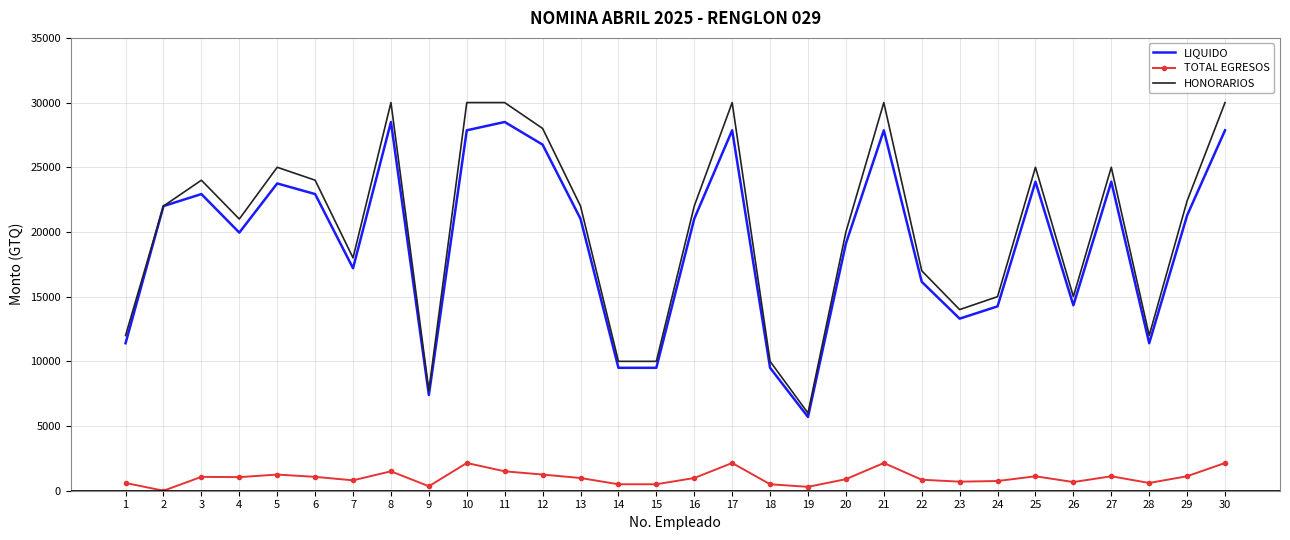

Which series has the largest range (max minus min)?

HONORARIOS